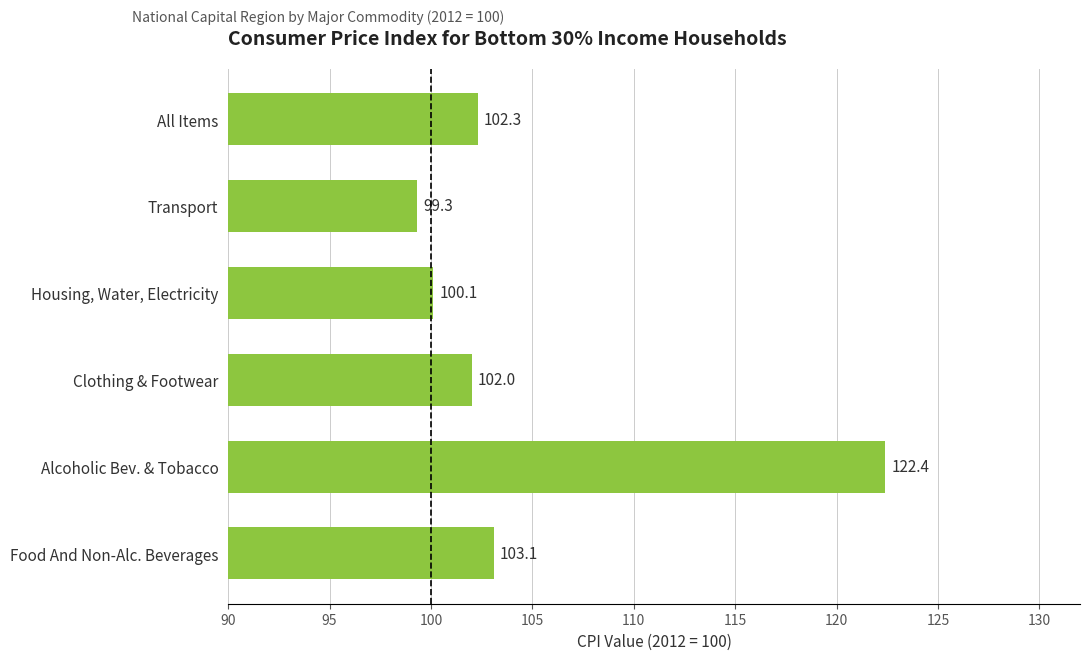

List the labels in order of value, largest first.

Alcoholic Bev. & Tobacco, Food And Non-Alc. Beverages, All Items, Clothing & Footwear, Housing, Water, Electricity, Transport